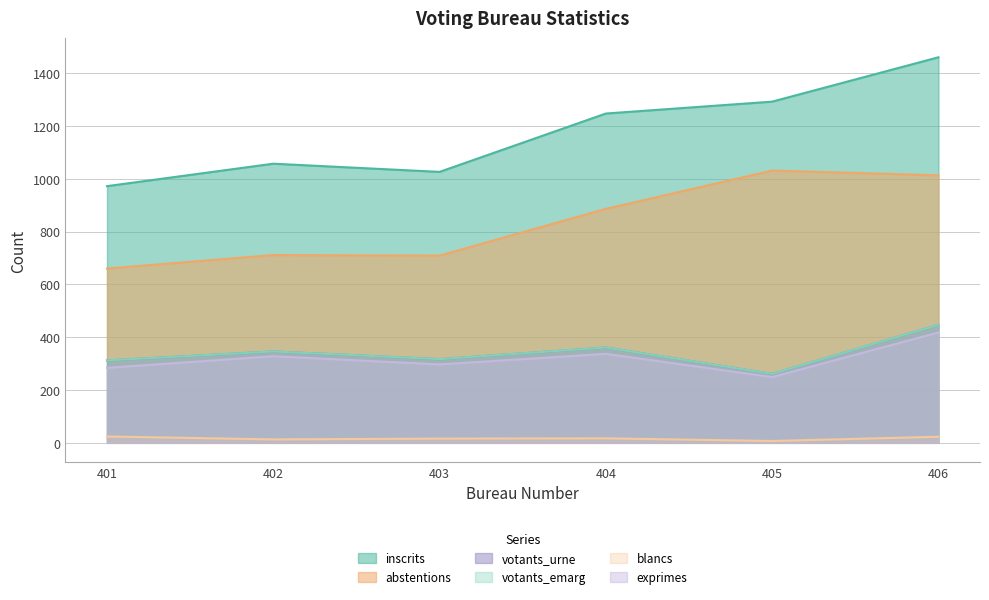

Which series has the largest total across all categories?

inscrits